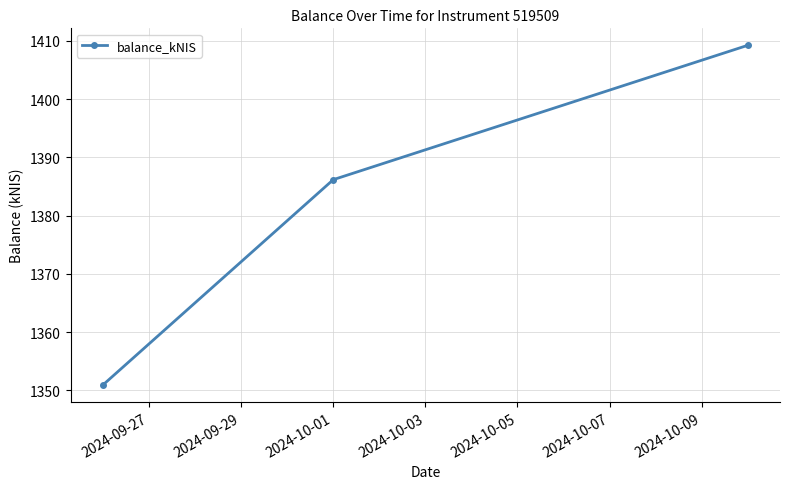

What is the sum of all values?

4146.4